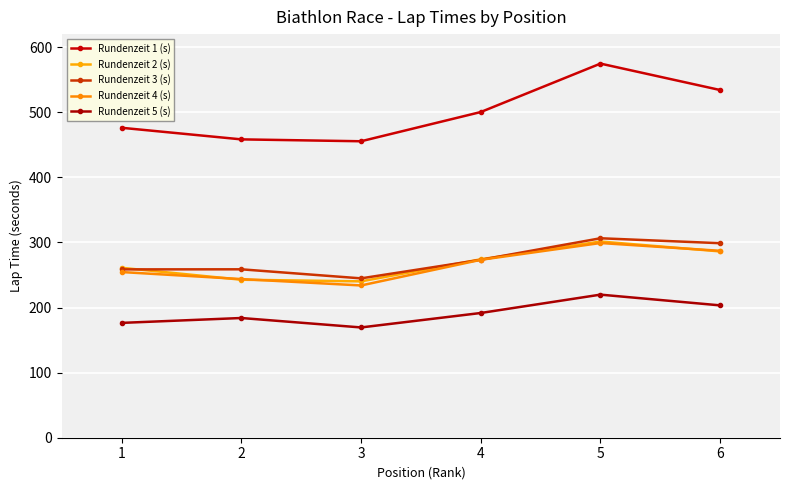

Rank the series at 4 from lowest to highest value.

Rundenzeit 5 (s), Rundenzeit 3 (s), Rundenzeit 4 (s), Rundenzeit 2 (s), Rundenzeit 1 (s)